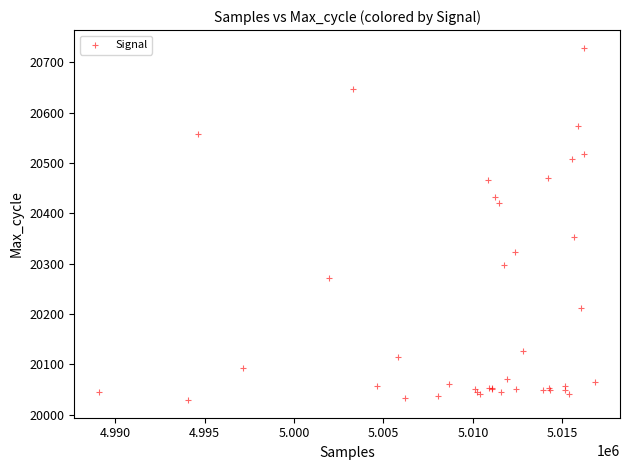

What Y value in the scatter plot is closest to 20379?

20352